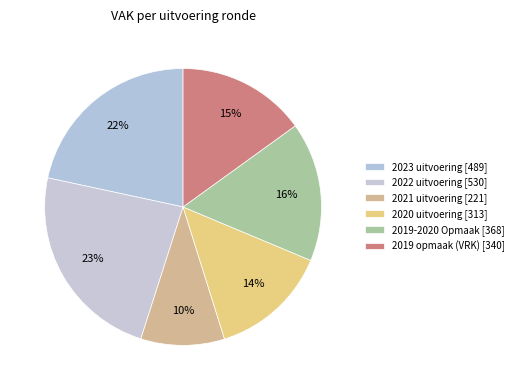

How many segments does this pie chart have?

6